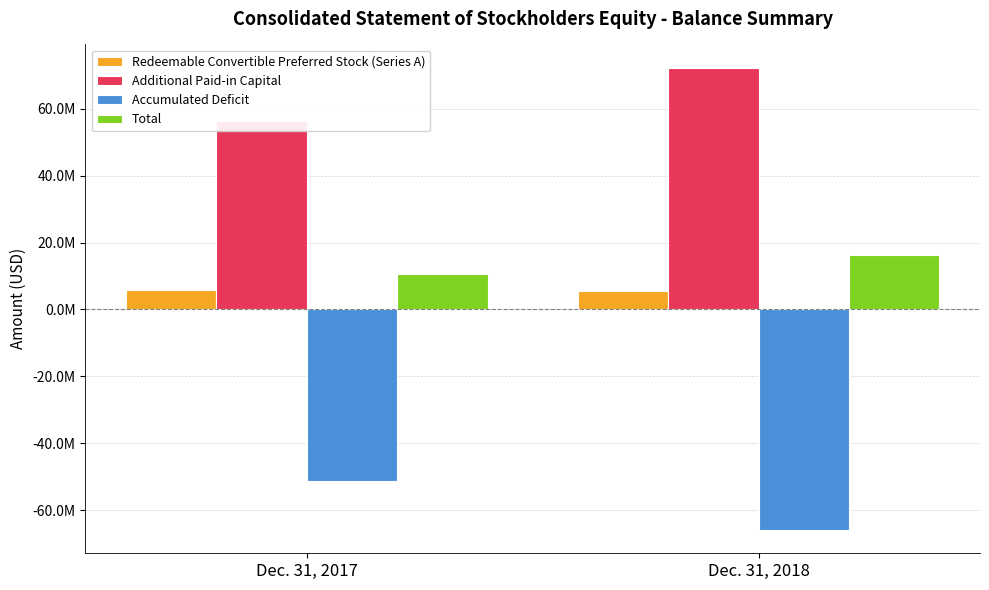

Which series changed the most between Dec. 31, 2017 and Dec. 31, 2018?

Additional Paid-in Capital